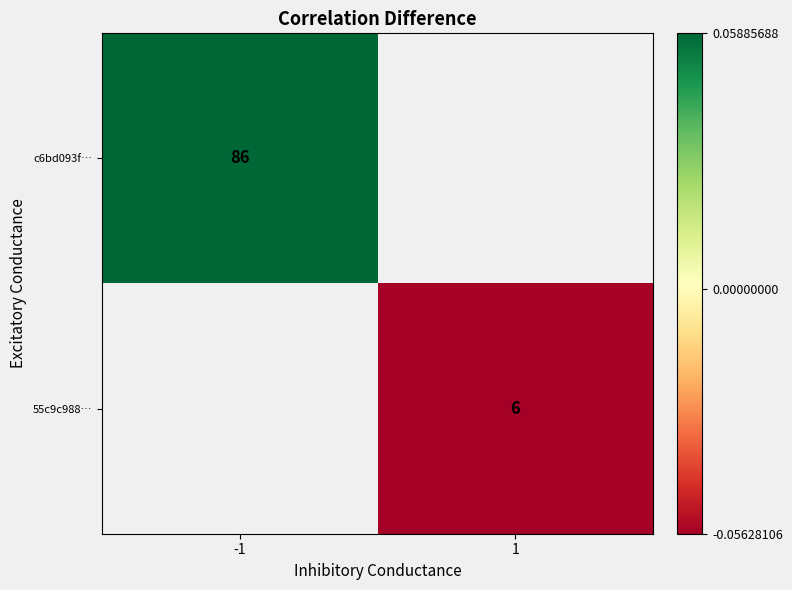

Rank the series at -1 from highest to lowest value.

c6bd093f…, 55c9c988…